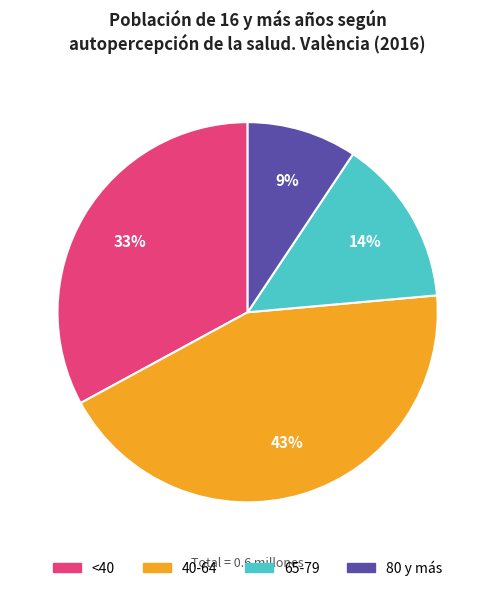

To the nearest percent, what is the difference between the 65-79 and <40 slice percentages?

19%